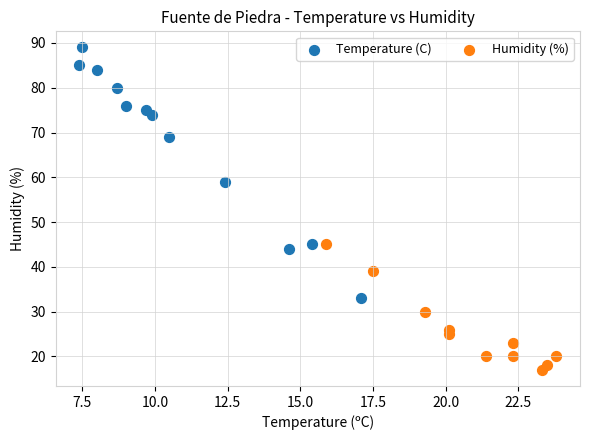

Which series has the largest Y range (max minus min)?

Temperature (C)